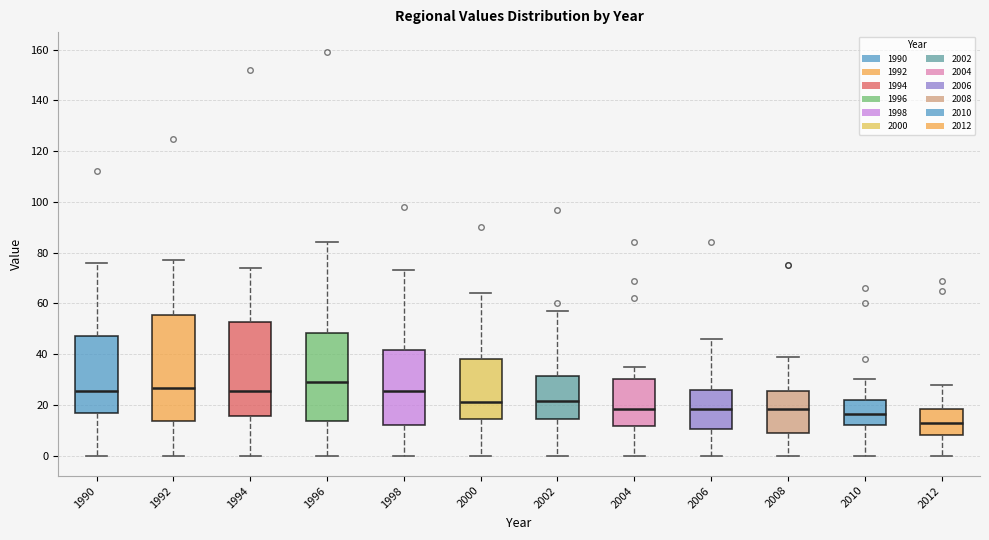

Which box is the tallest, from its lower edge to its upper edge?

1992